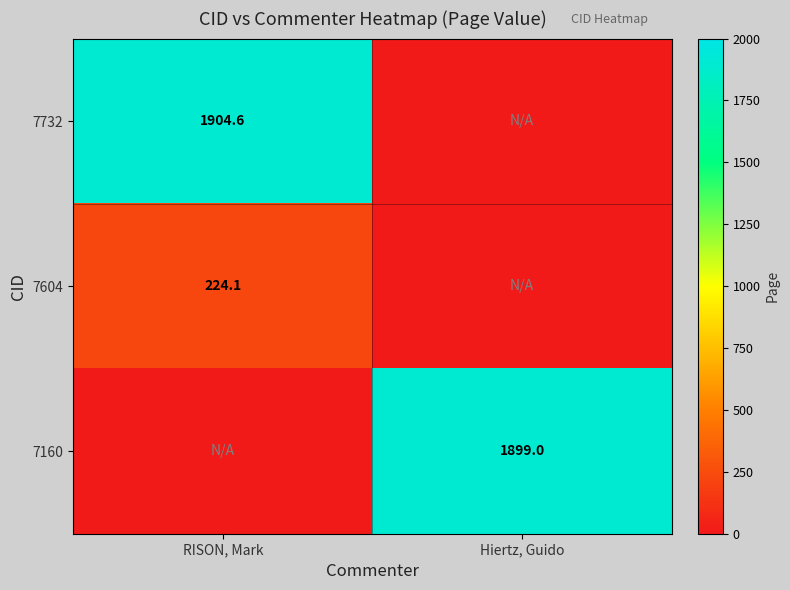

At how many categories does at least one series exceed 1447?

2